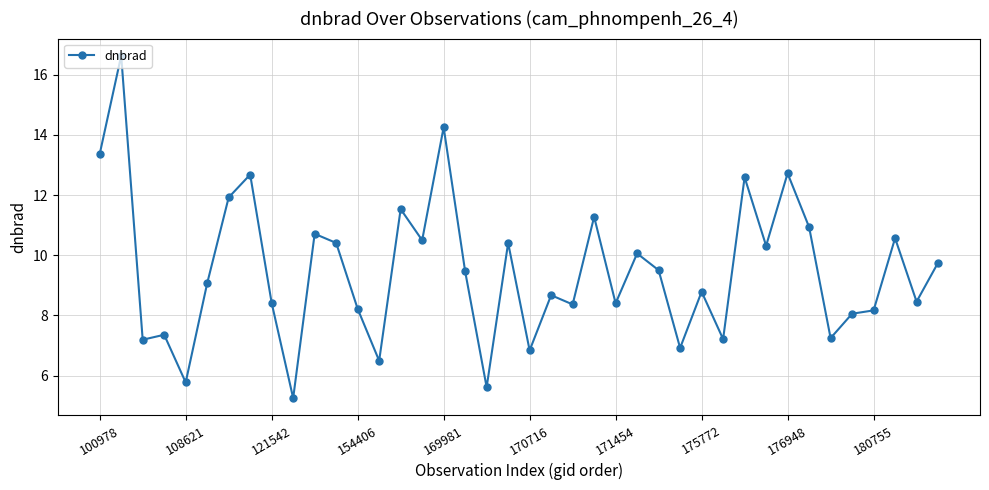

Count the number of data series in this chart.

1